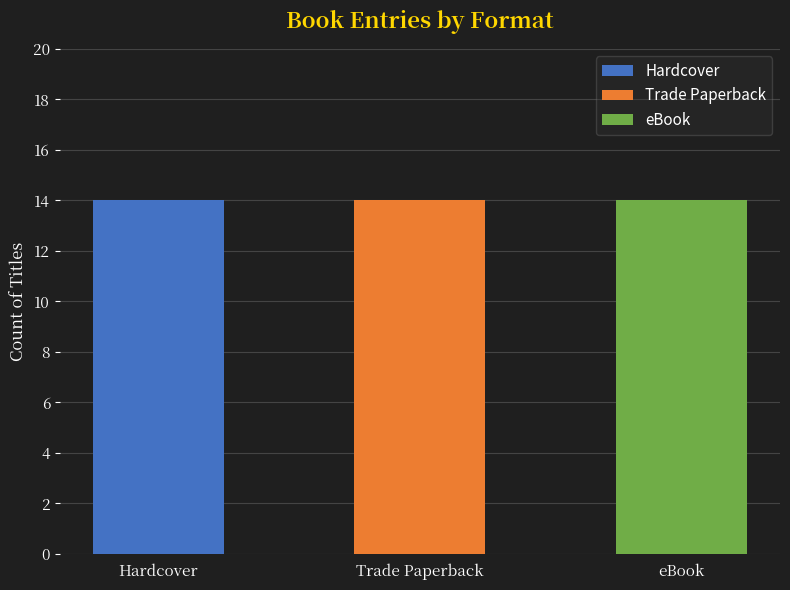

True or false: eBook has a value of 773231193 at Trade Paperback.

False